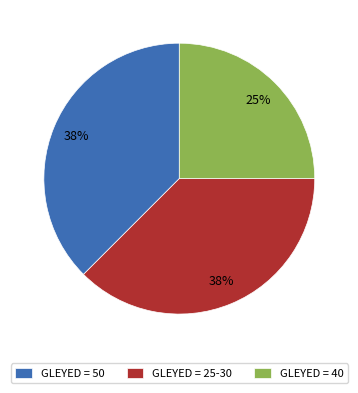

To the nearest percent, what percentage of the pie is GLEYED = 40?

25%